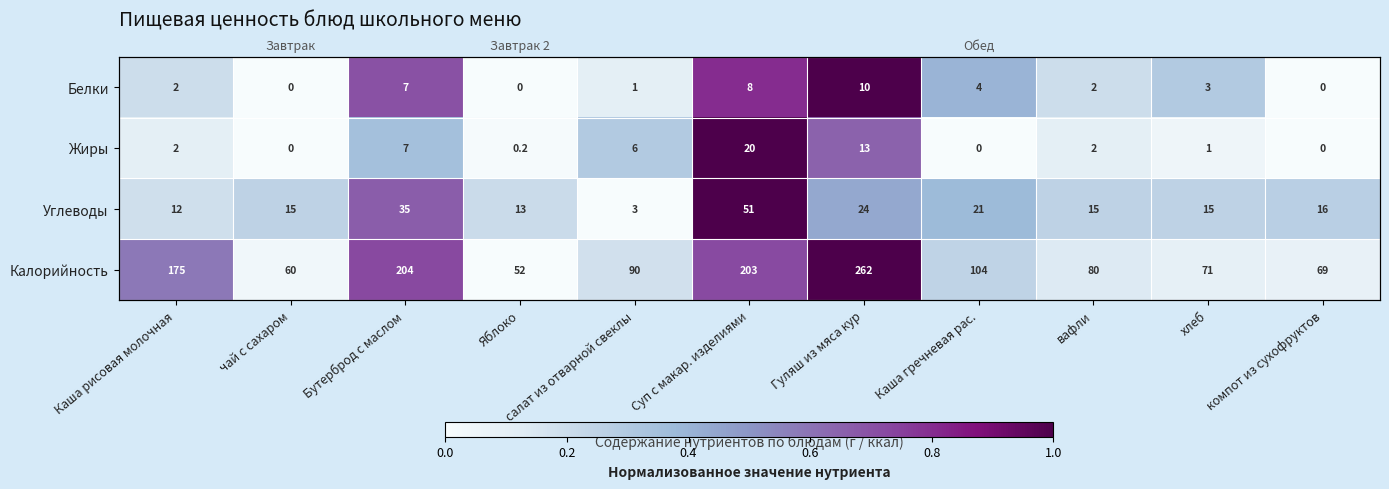

True or false: Углеводы has a value of 0.3 at Суп с макар. изделиями.

False